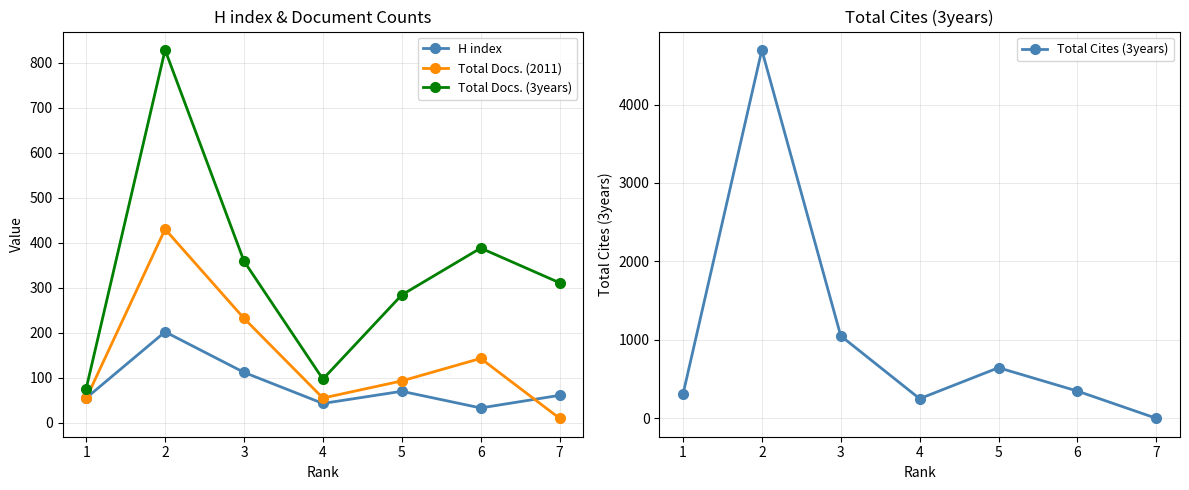

Which series has the largest total across all categories?

Total Cites (3years)